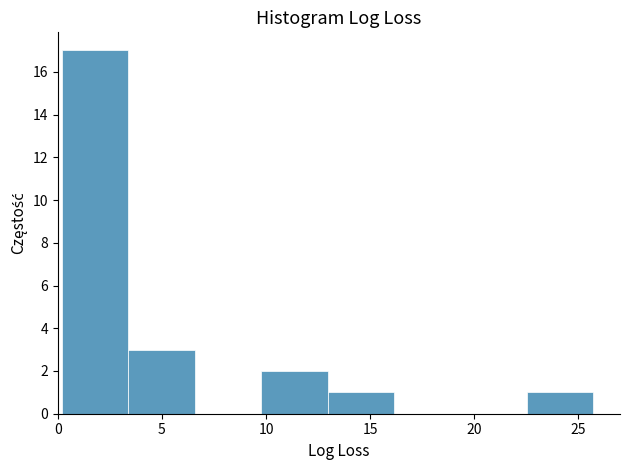

Reading left to right, transcribe this chart: for each bar, give the range it covers on the x-axis and its height. Neither the bar edges nor the heights are printed on the chart, so give them approximately, as read against the axes.

0.0 to 3.5: 17
3.5 to 6.5: 3
6.5 to 10.0: 0
10.0 to 13.0: 2
13.0 to 16.0: 1
16.0 to 19.5: 0
19.5 to 22.5: 0
22.5 to 25.5: 1